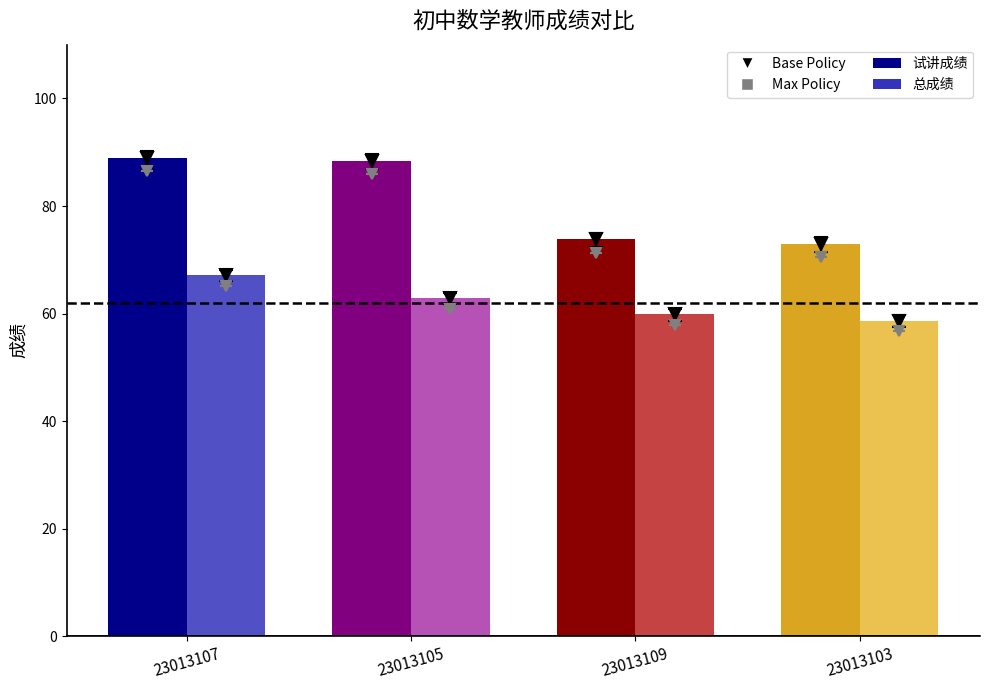

The 总成绩 series shows 58.7 at 23013103. True or false?

True